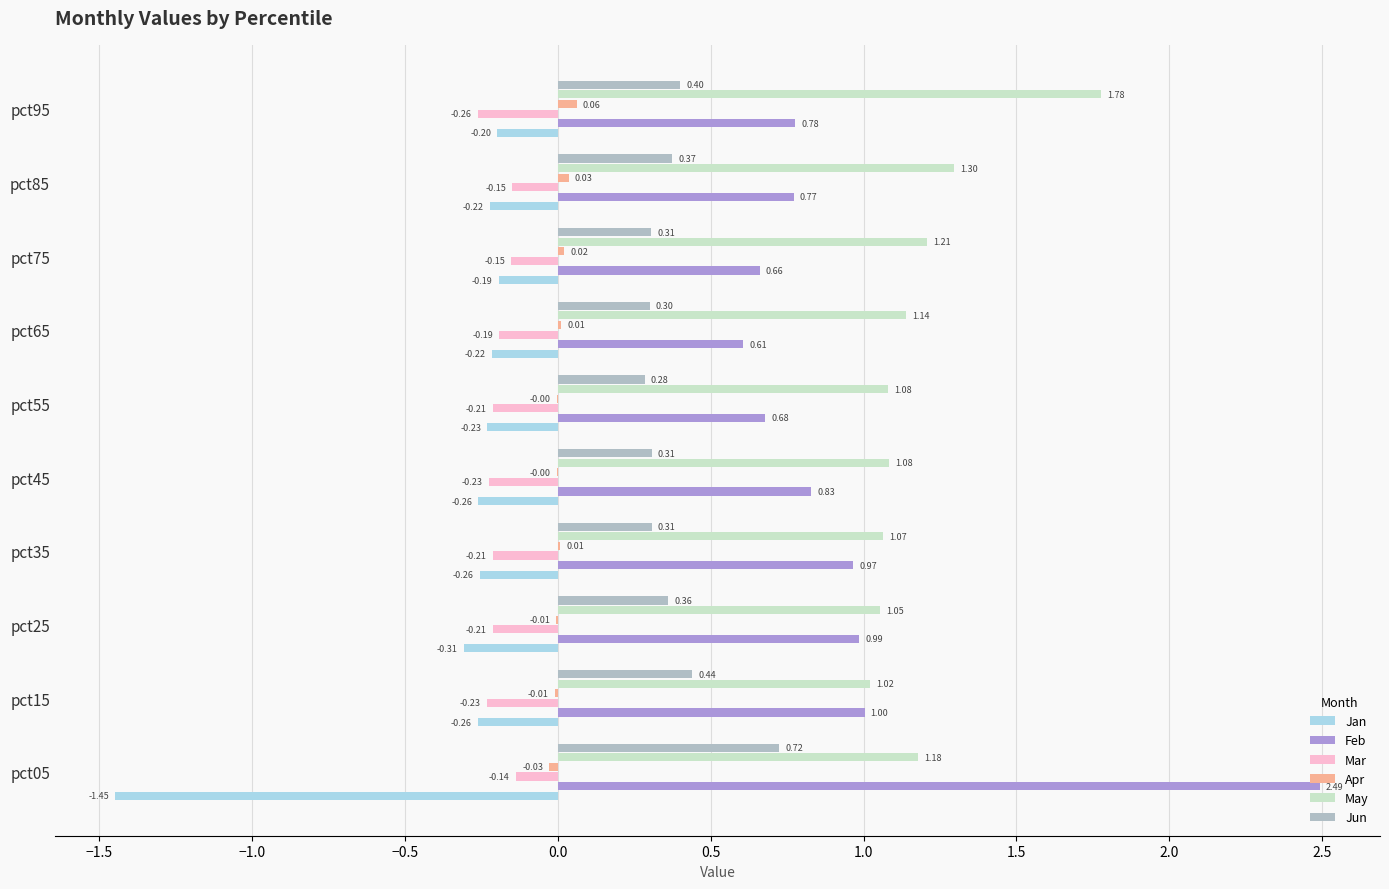

Which series changed the most between pct35 and pct75?

Feb